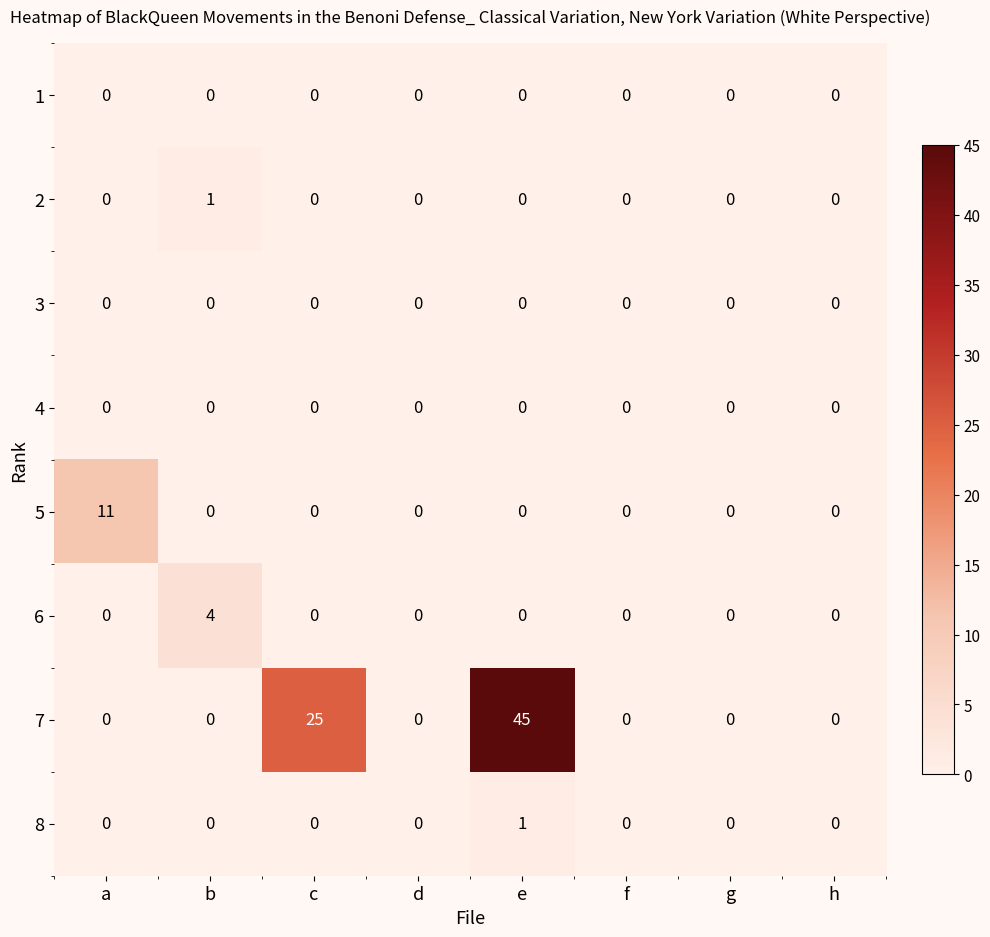

True or false: 5 has a value of -8 at c.

False